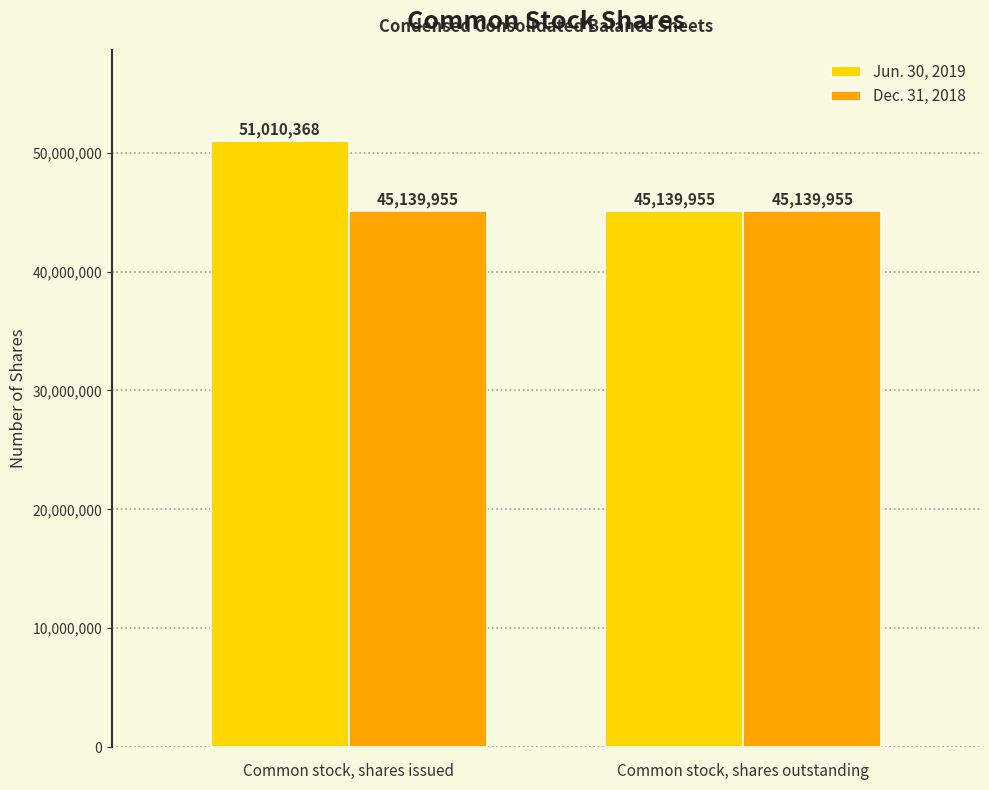

What is the label of the 2nd bar from the right?

Common stock, shares issued